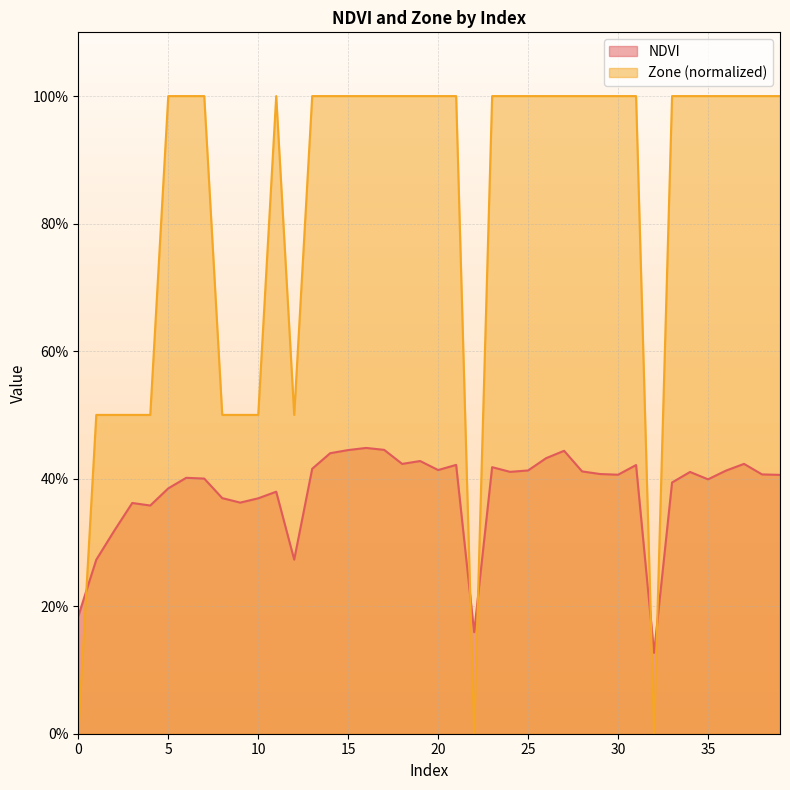

What is the average value of the NDVI series?

0.4